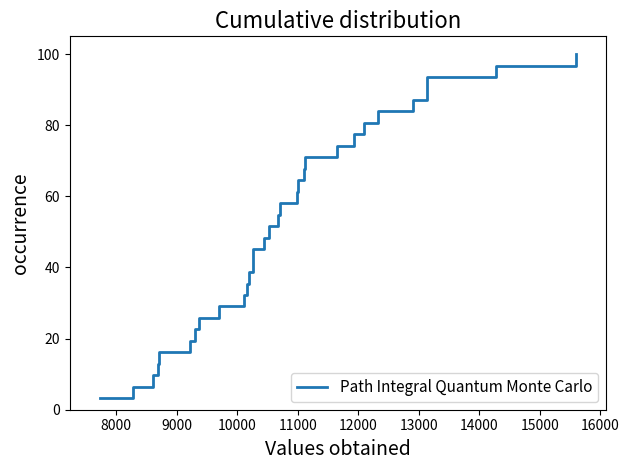

What is the maximum value shown in the chart?

100.0